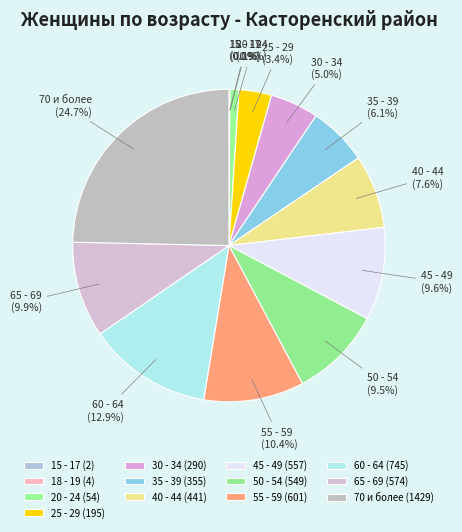

To the nearest percent, what is the difference between the 45 - 49 and 30 - 34 slice percentages?

5%